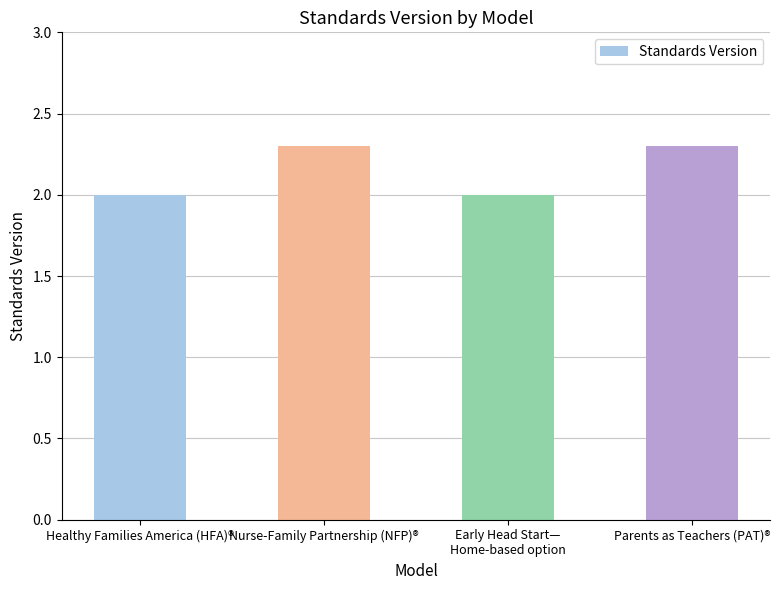

Is it true that the value at Healthy Families America (HFA)® is 2.0?

True